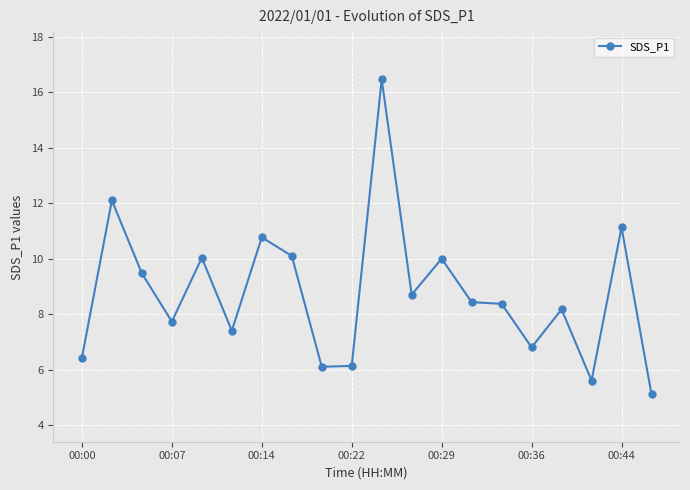

How many lines are shown in the chart?

1